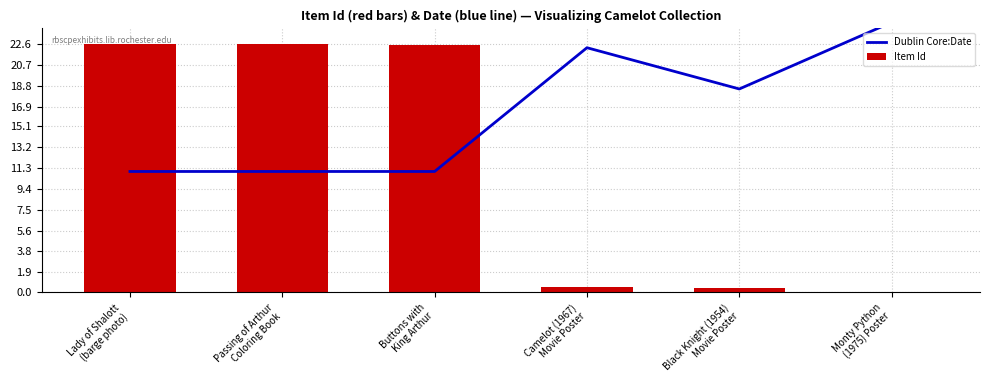

List the series in order of their overall mean, highest first.

Dublin Core:Date, Item Id